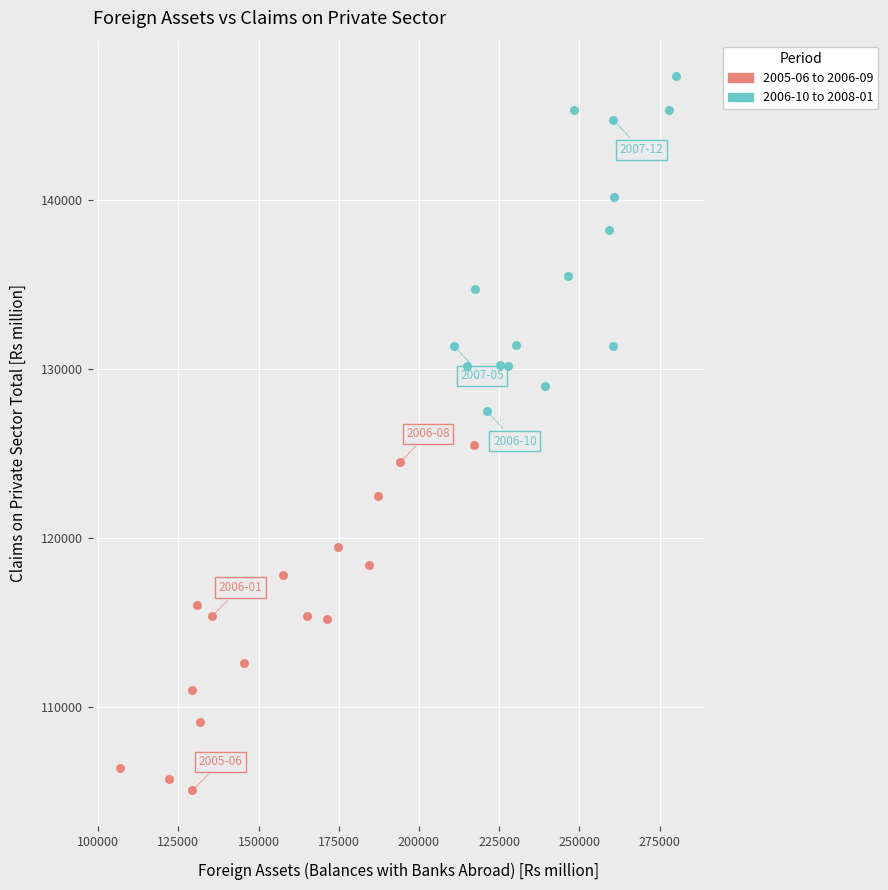

Which series reaches the minimum Y coordinate?

2005-06 to 2006-09